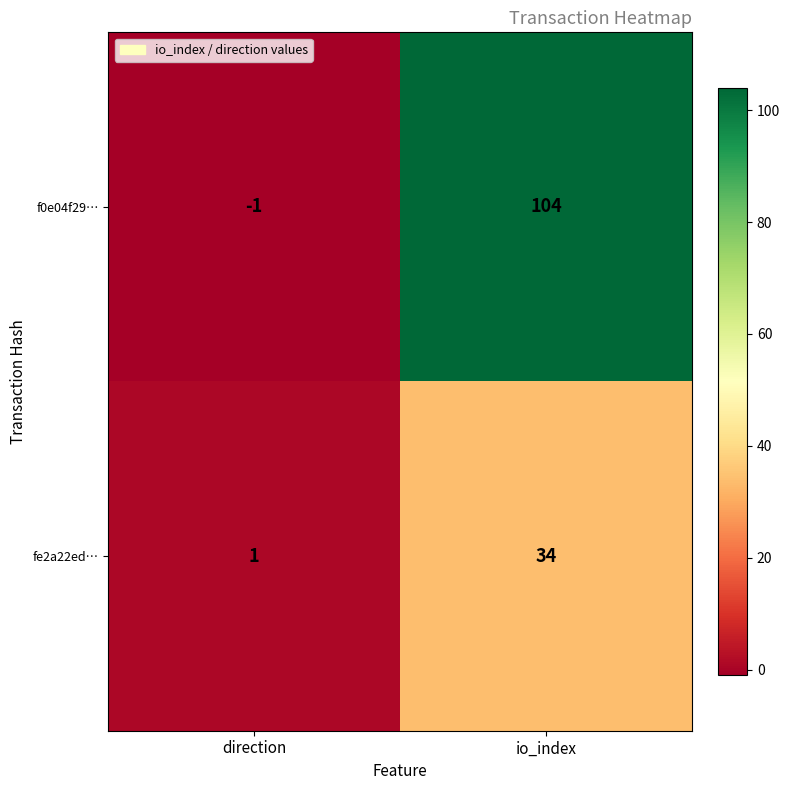

The f0e04f29… series shows -1 at direction. True or false?

True